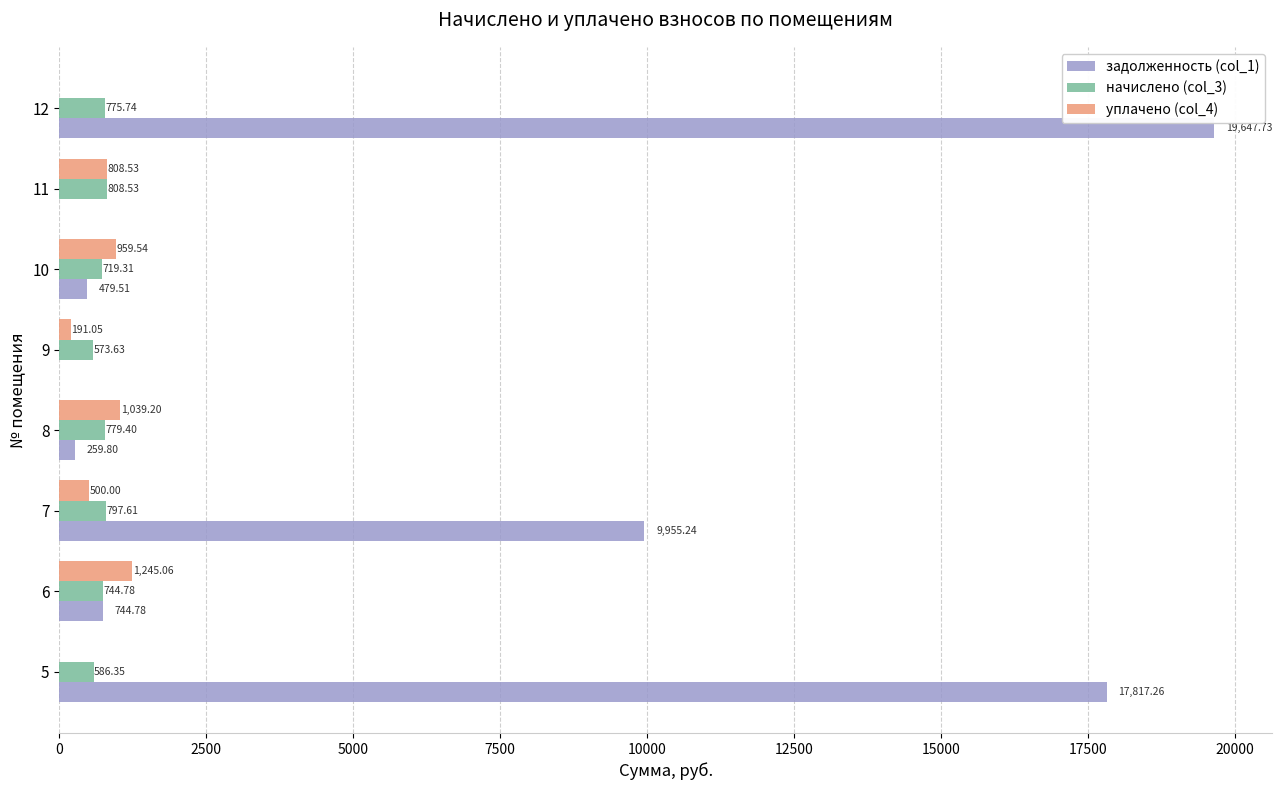

What is the sum of the задолженность (col_1) values at 7 and 9?

9955.2